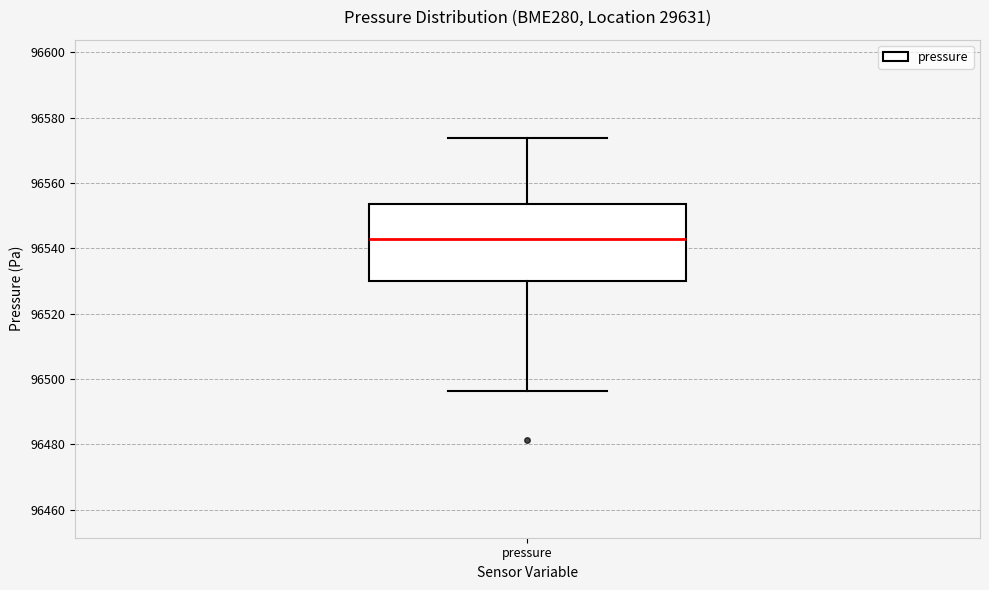

Transcribe this box plot: give where the median line is, the range the box spans, and where the two whiskers end, as read against the y-axis. The values are not printed on the chart, so give them approximately, as read against the axis.

median 96542, box 96530 to 96554, whiskers 96496 to 96574